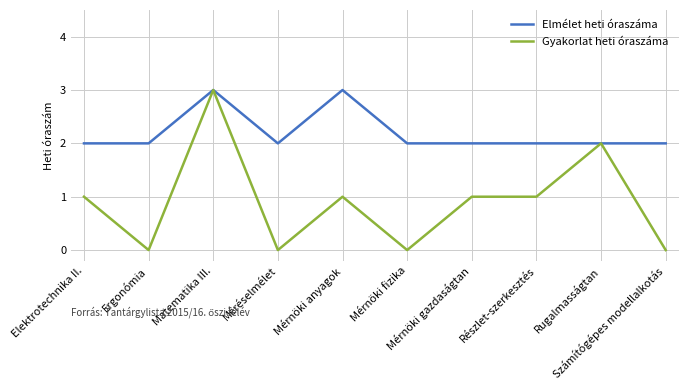

At how many categories does at least one series exceed 0?

10